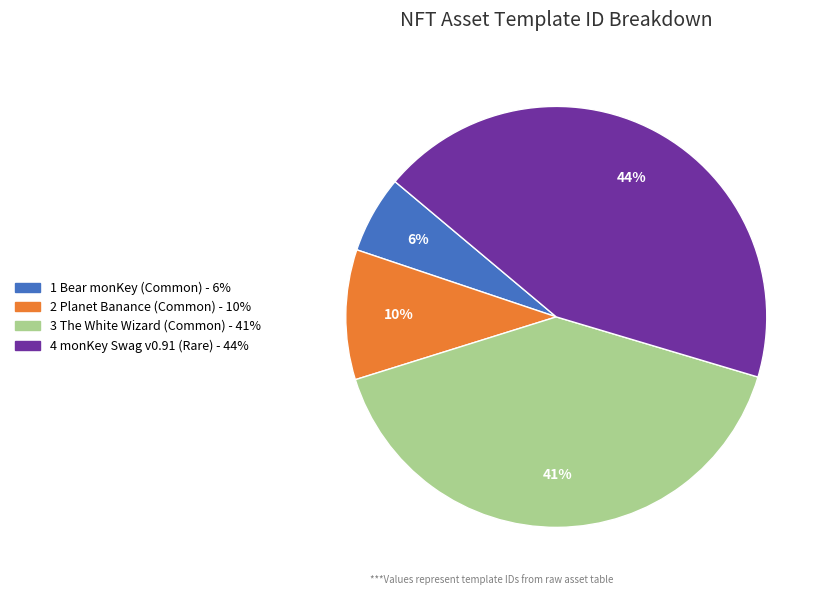

Is there a majority slice in this chart?

No